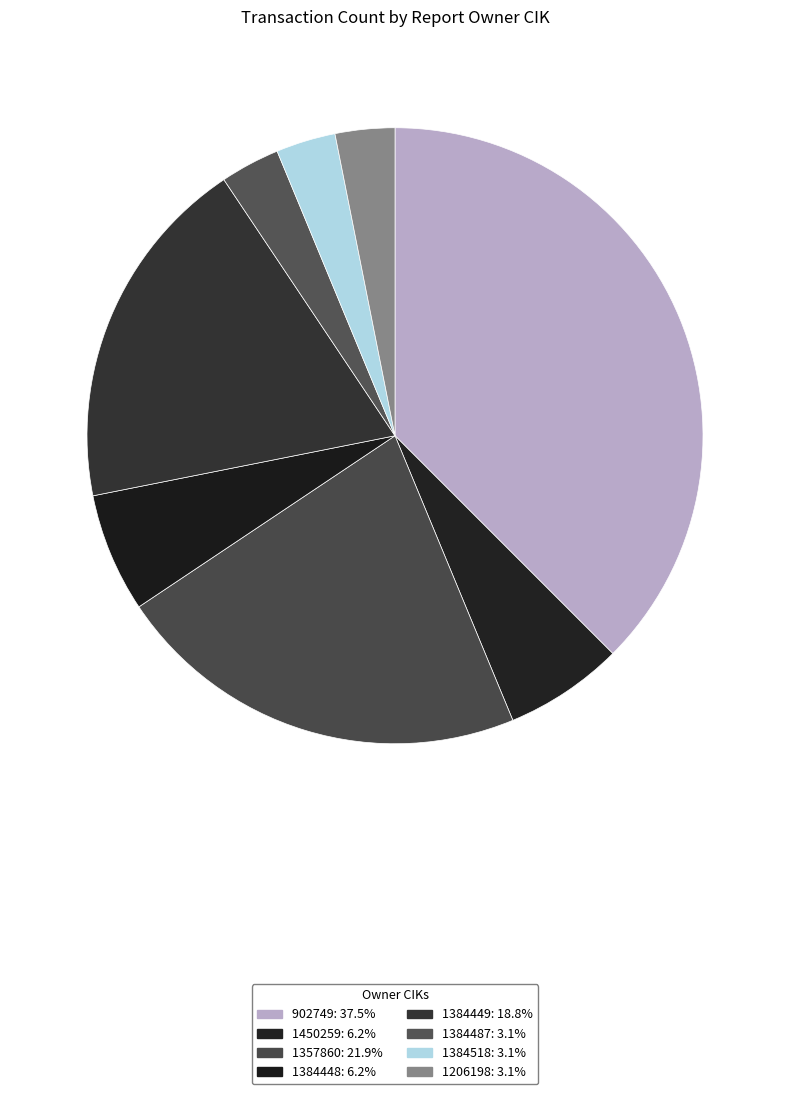

Does 1384518 account for over 50% of the chart?

No